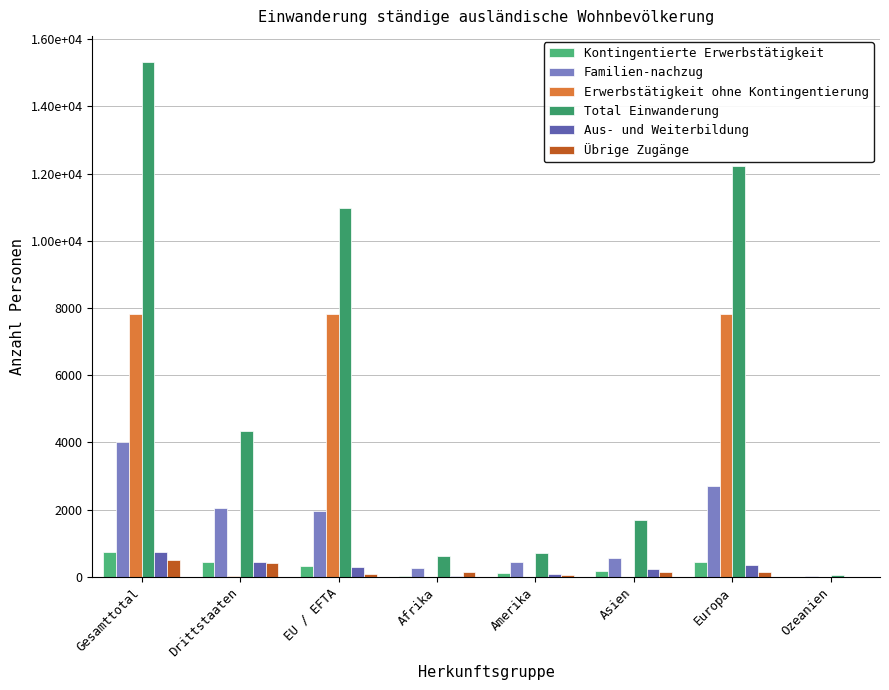

Are the bars horizontal?

No